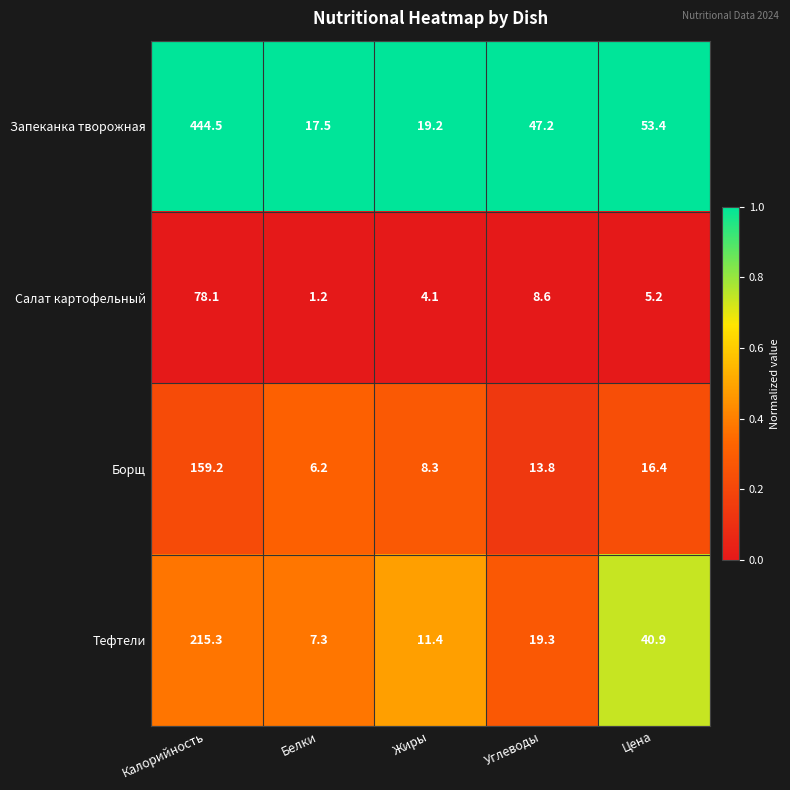

True or false: Салат картофельный has a value of 14.1 at Углеводы.

False